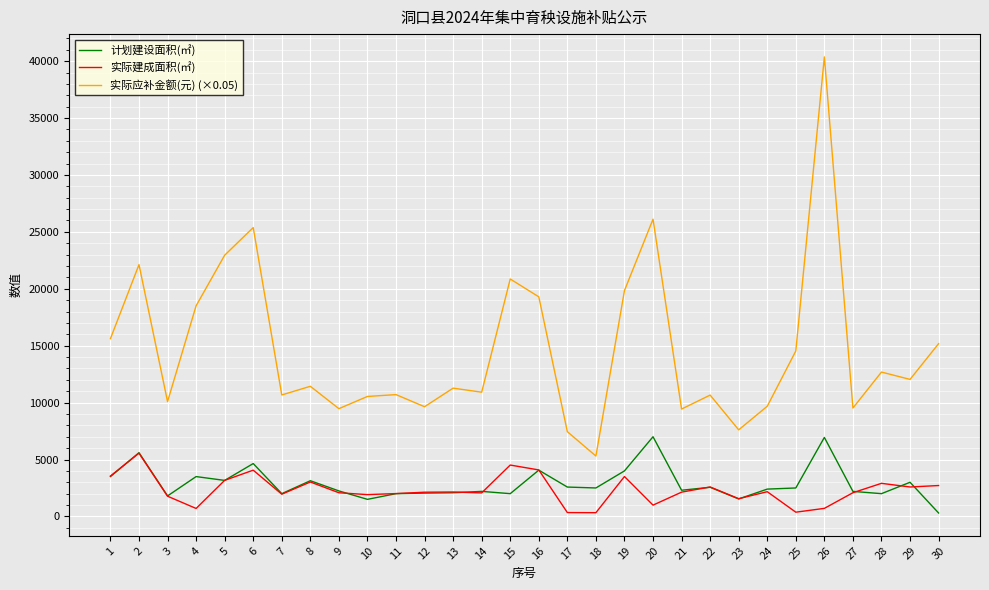

What is the spread (max minus min) of values at 23?

6070.0